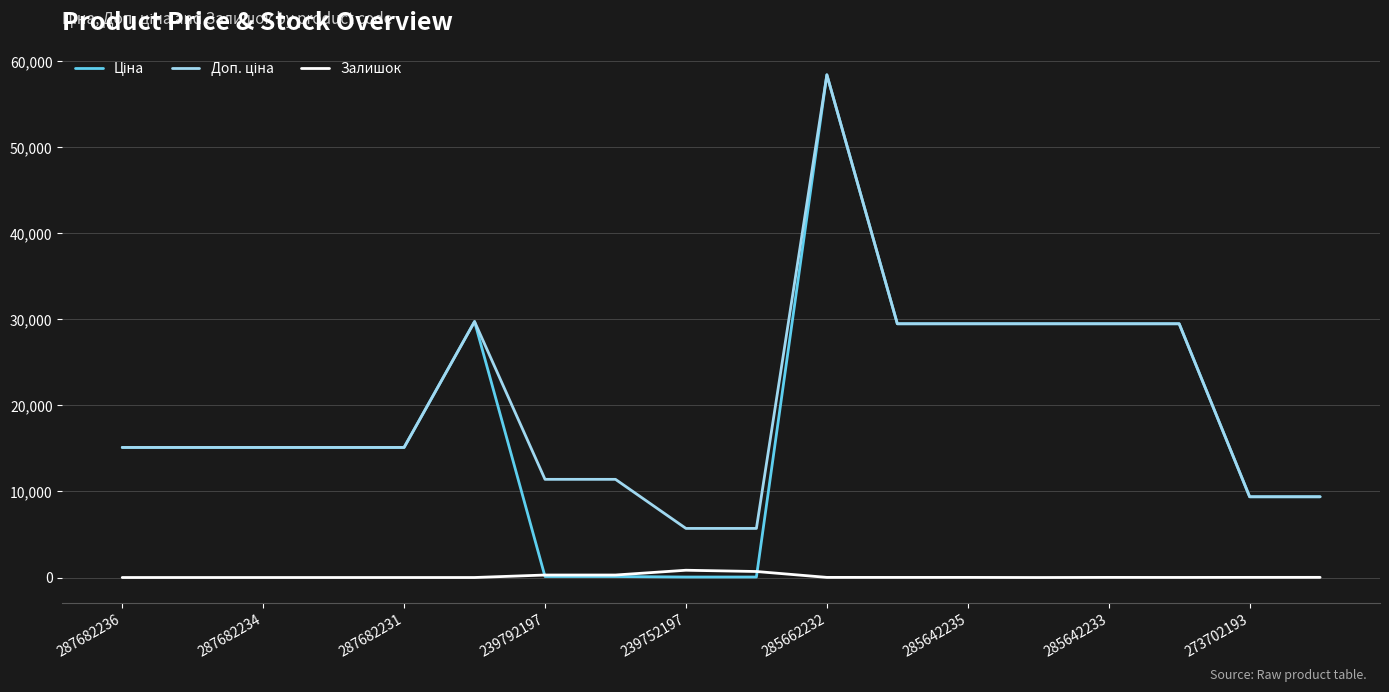

What is the maximum value shown in the chart?

58426.5